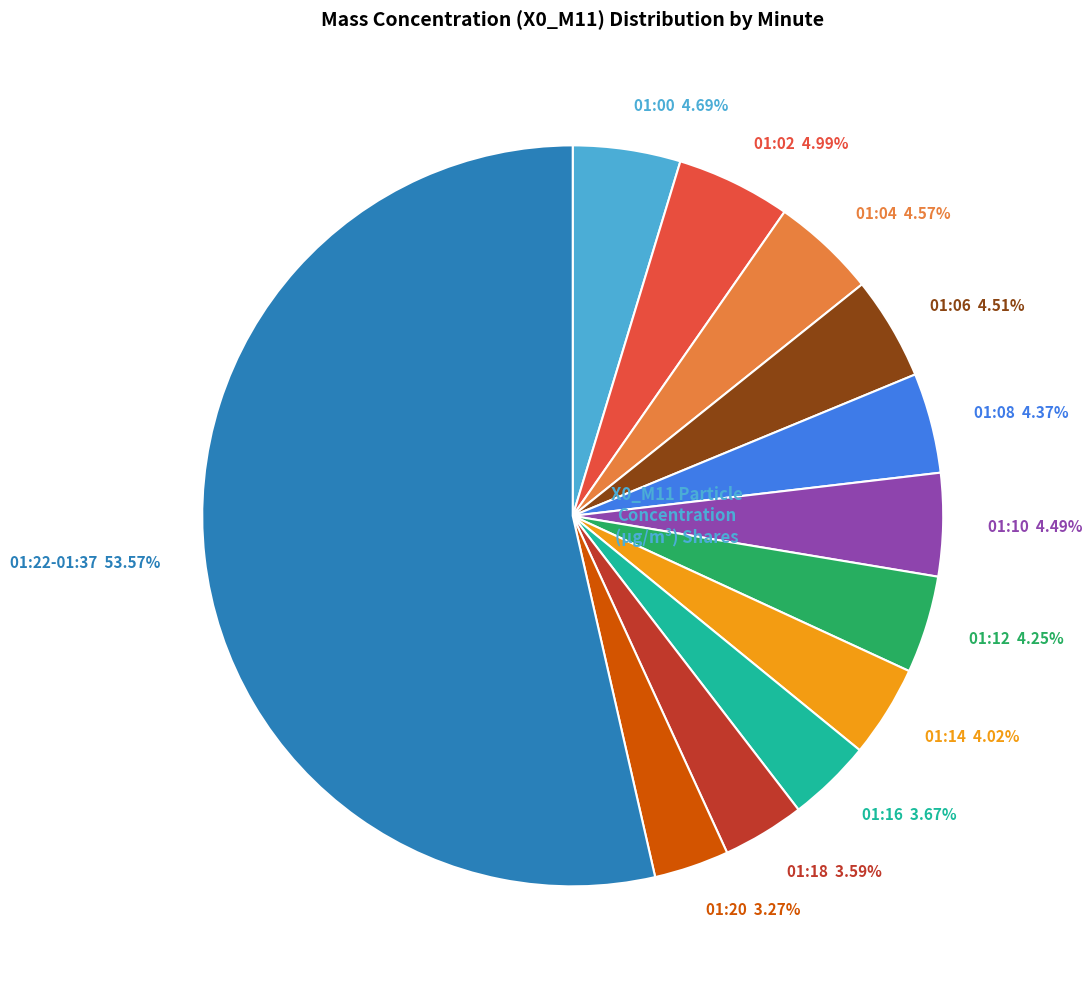

Is there a majority slice in this chart?

Yes